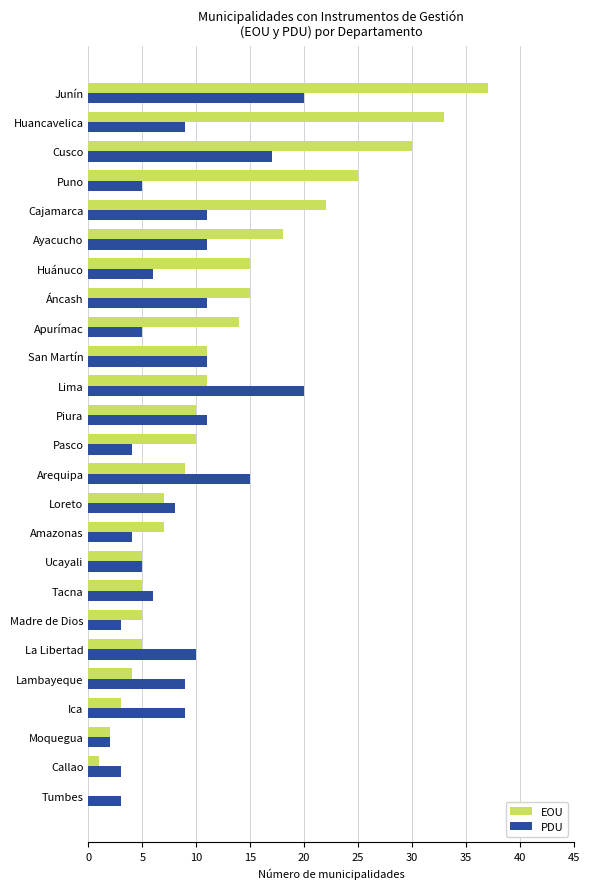

Which category has the highest value in the EOU series?

Junín